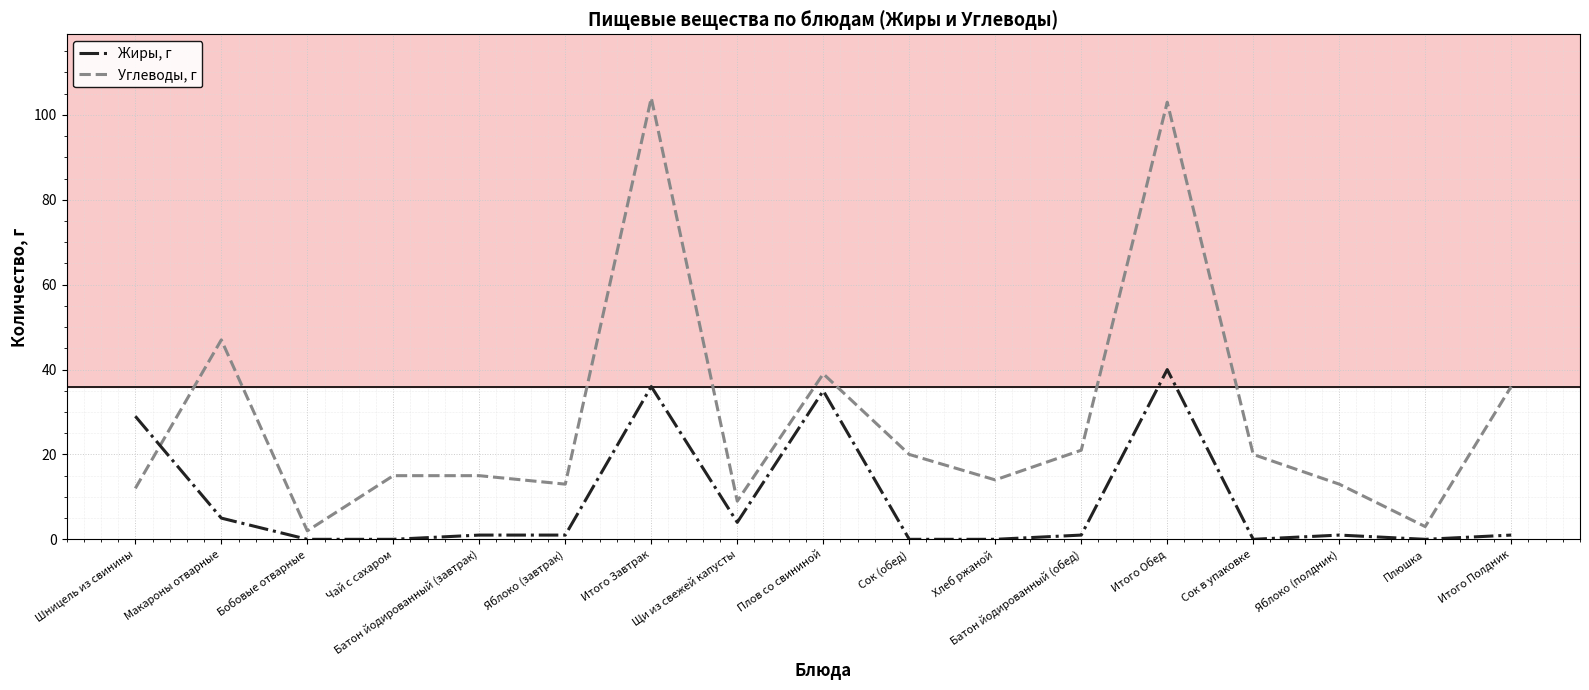

Is the value of Углеводы, г at Щи из свежей капусты greater than the value of Жиры, г at Плюшка?

Yes